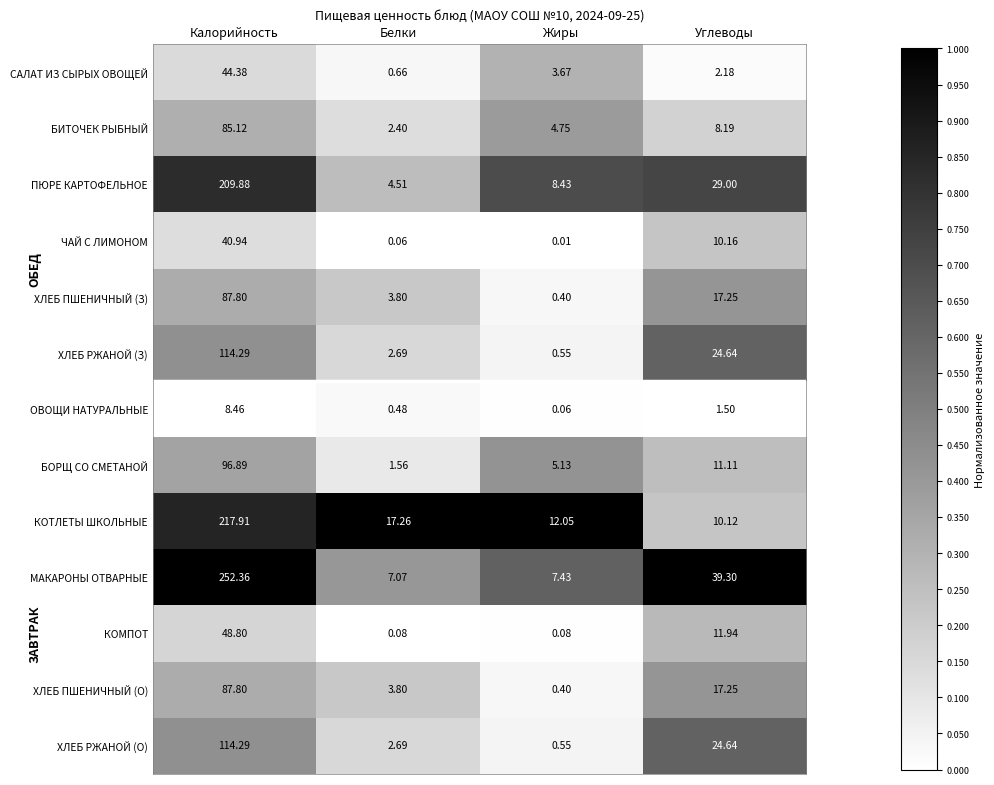

At which category is the sum across all series the highest?

Калорийность